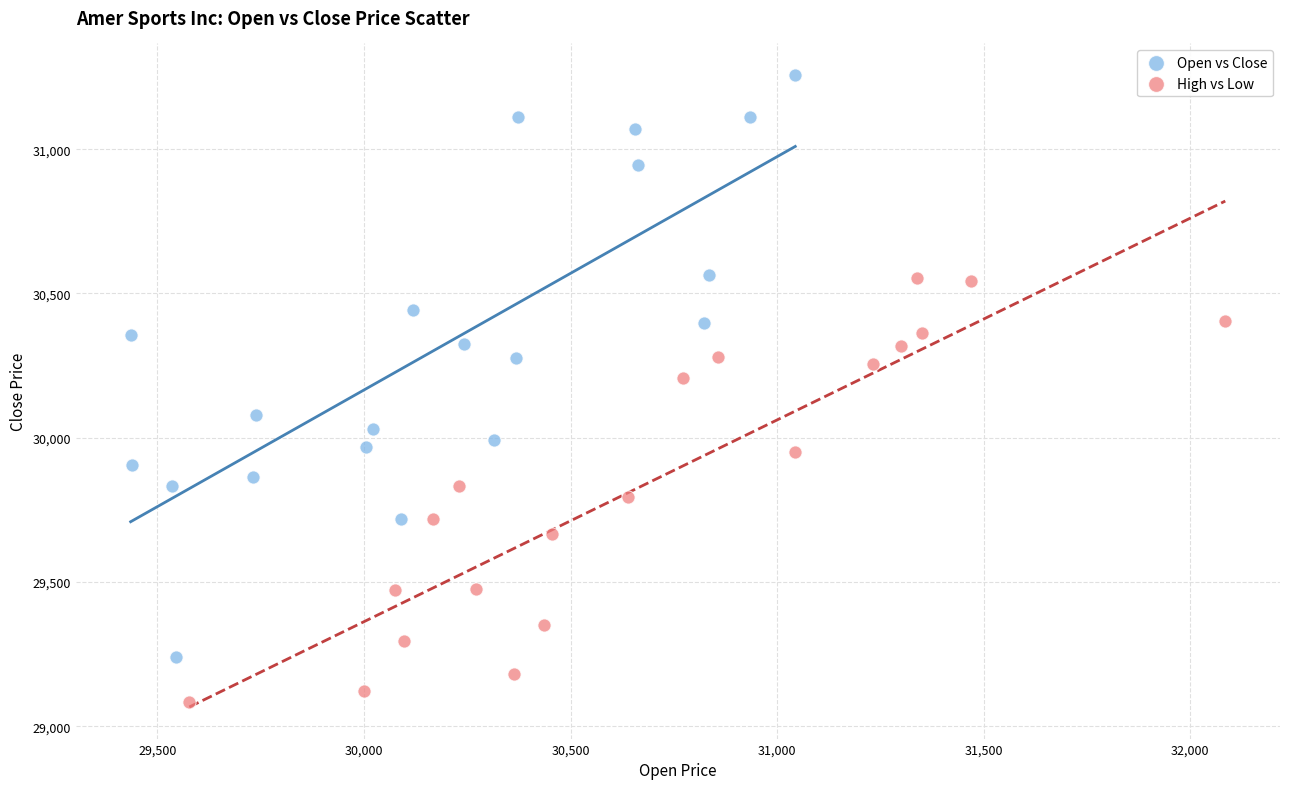

Which series has the widest spread of Y values?

Open vs Close